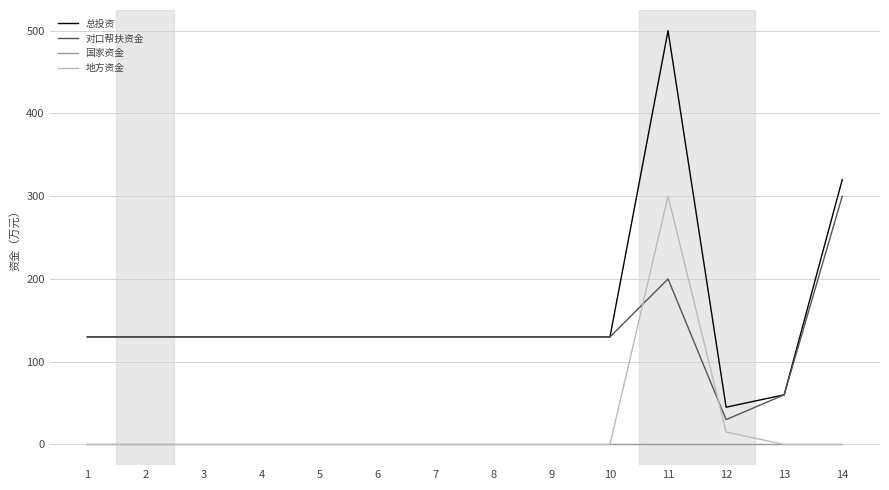

Which series has the largest range (max minus min)?

总投资